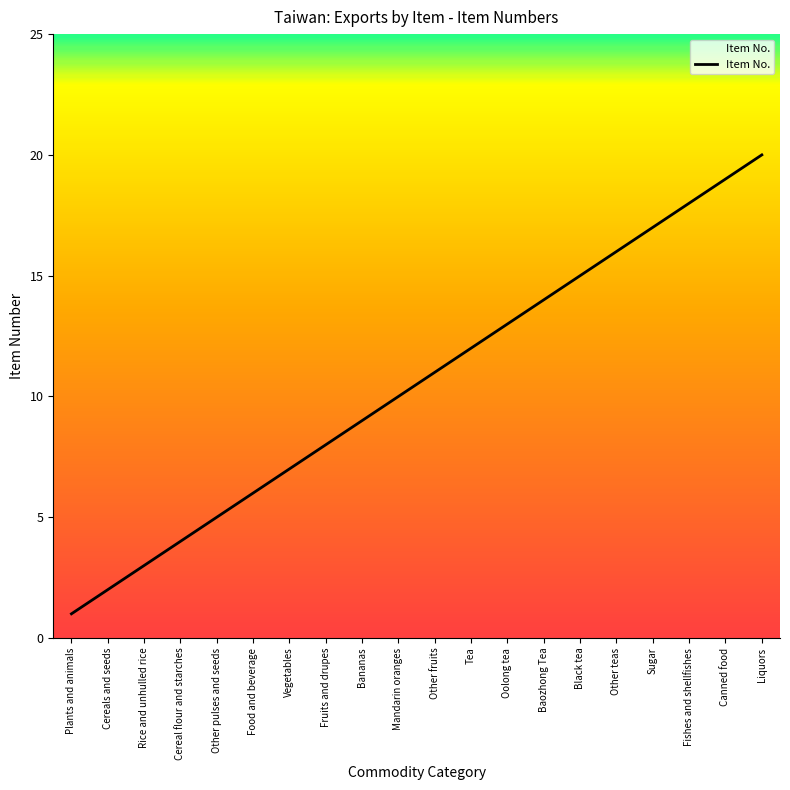

What is the greatest value displayed?

20